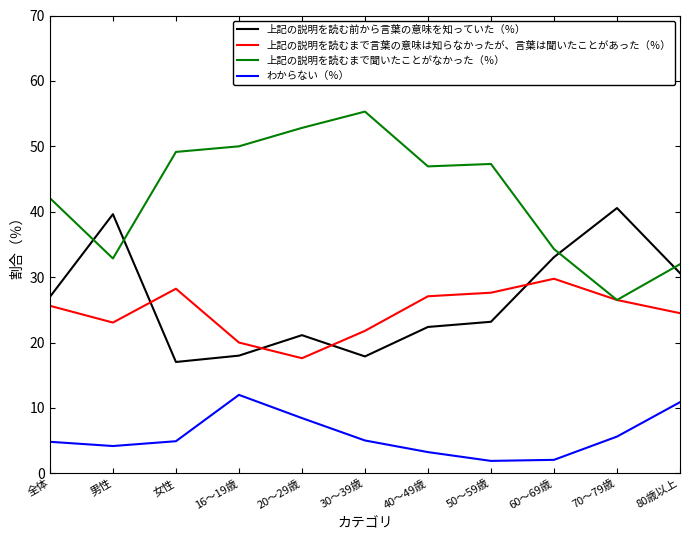

At 男性, list the series in order from largest to smallest.

上記の説明を読む前から言葉の意味を知っていた（％）, 上記の説明を読むまで聞いたことがなかった（％）, 上記の説明を読むまで言葉の意味は知らなかったが、言葉は聞いたことがあった（％）, わからない（％）